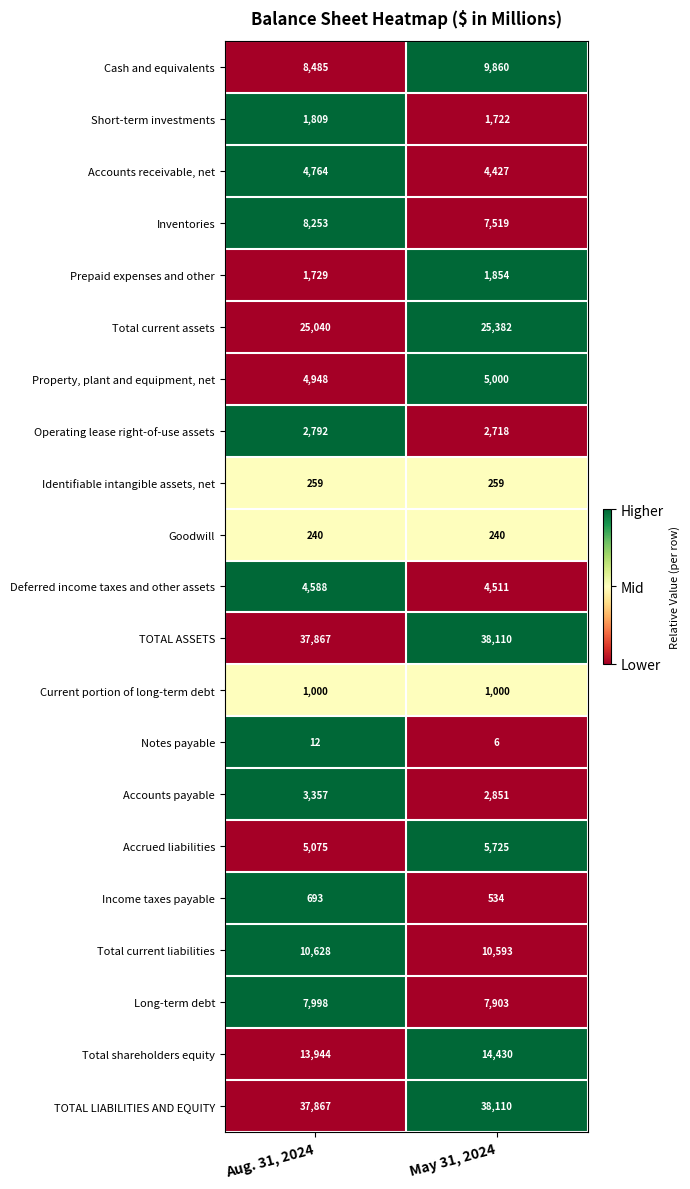

Which series changed the most between Aug. 31, 2024 and May 31, 2024?

Cash and equivalents